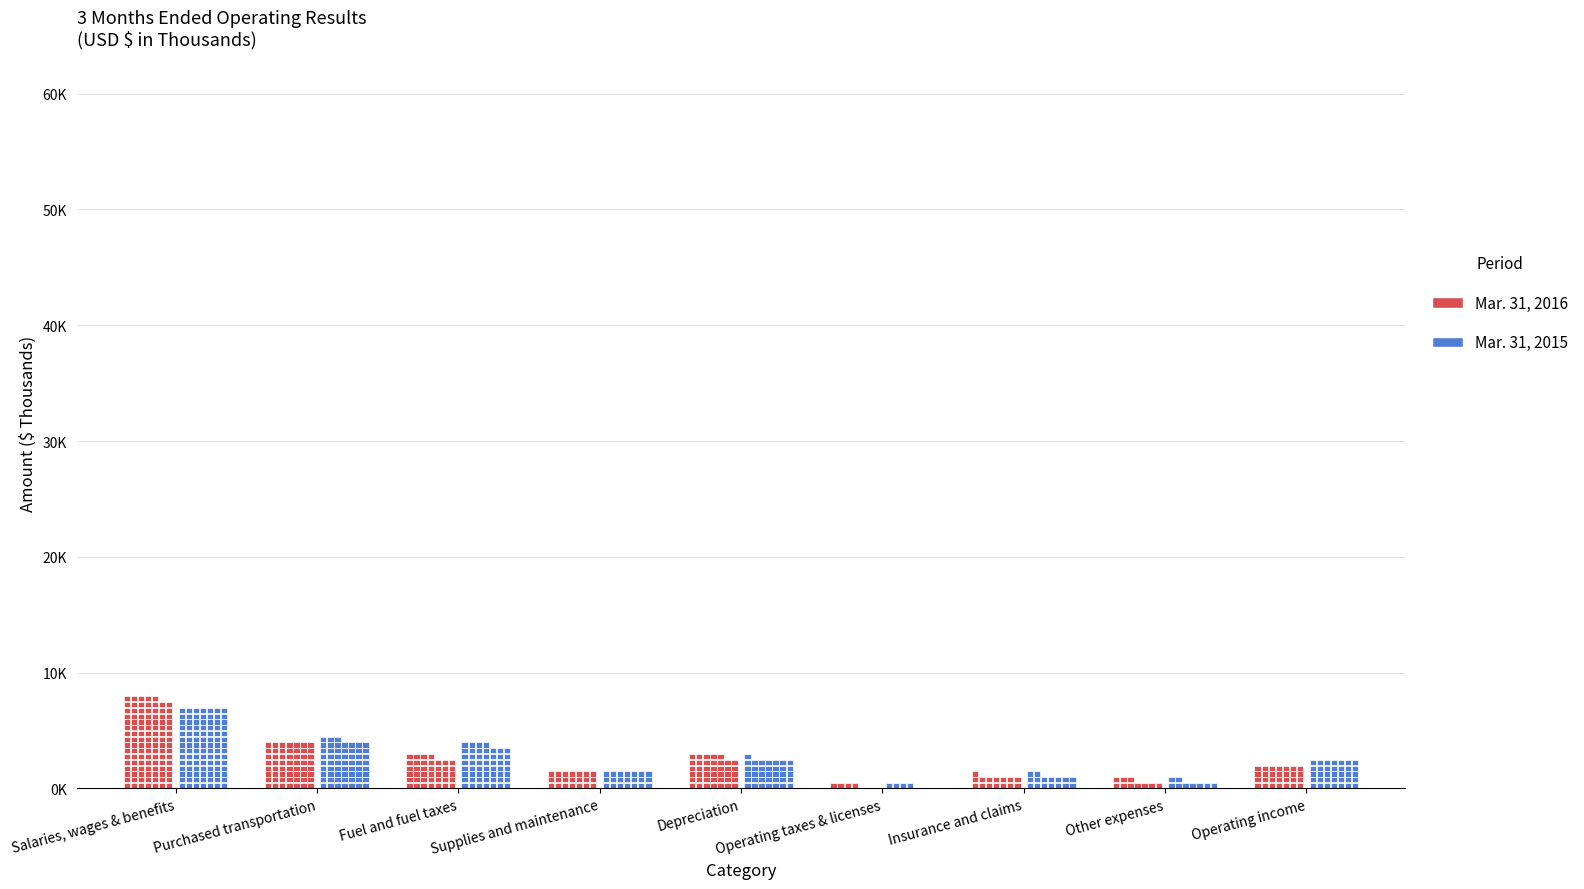

True or false: Mar. 31, 2015 has a value of 17091 at Salaries, wages & benefits.

False